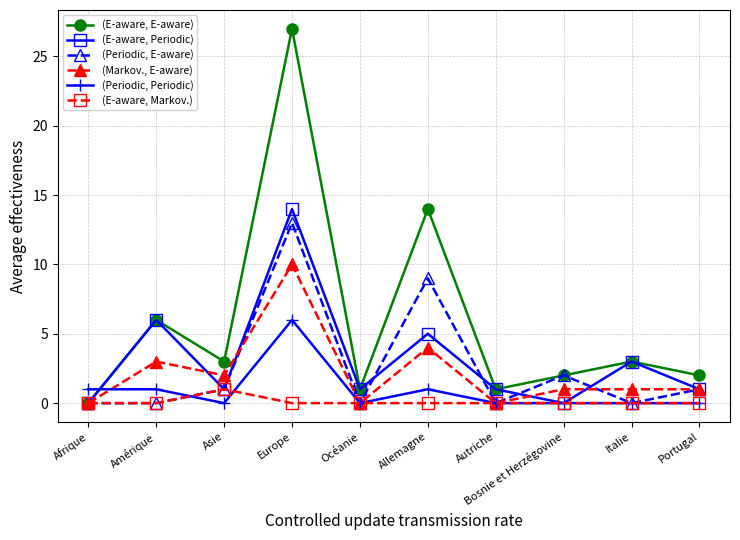

How many interior local valleys does the (E-aware, Periodic) series have?

3